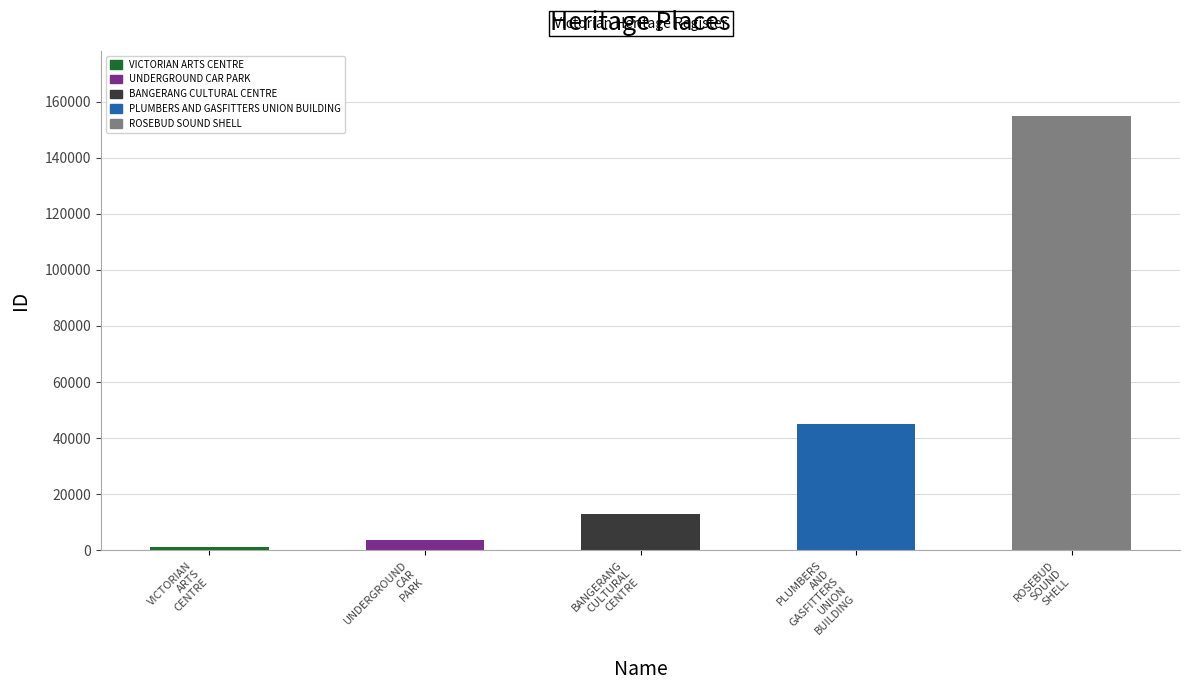

What is the difference between the values at UNDERGROUND CAR PARK and VICTORIAN ARTS CENTRE?

2741